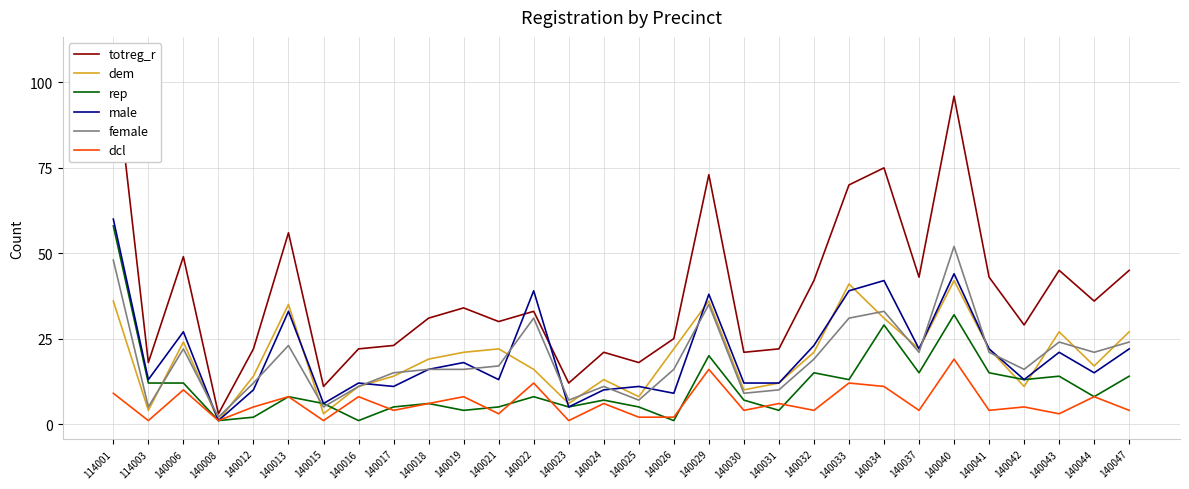

What is the maximum value for rep?

58